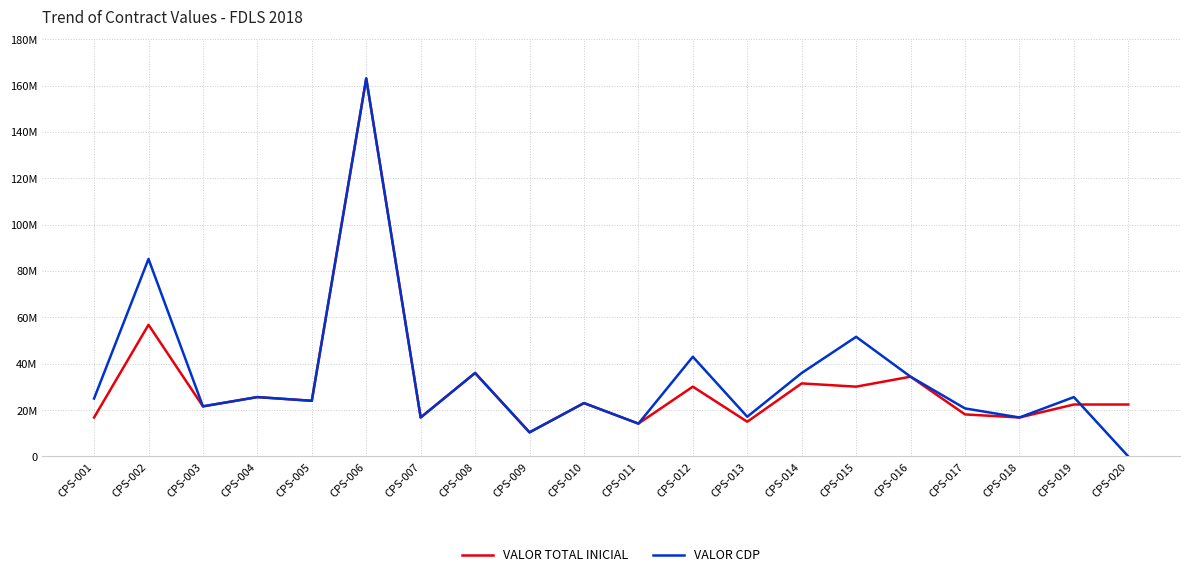

Is this an area chart (filled region under the line)?

No